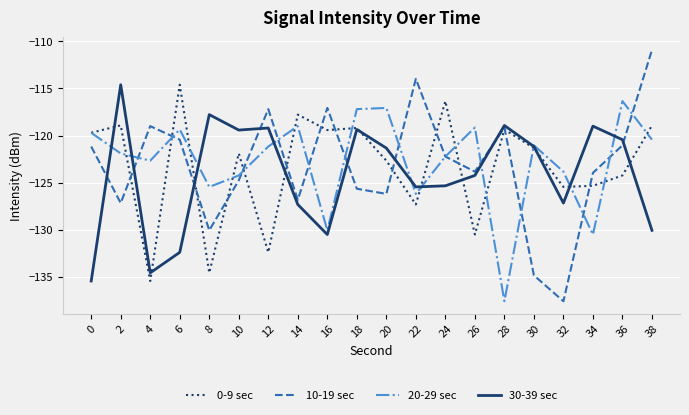

What is the total value across all series at 2?

-482.6